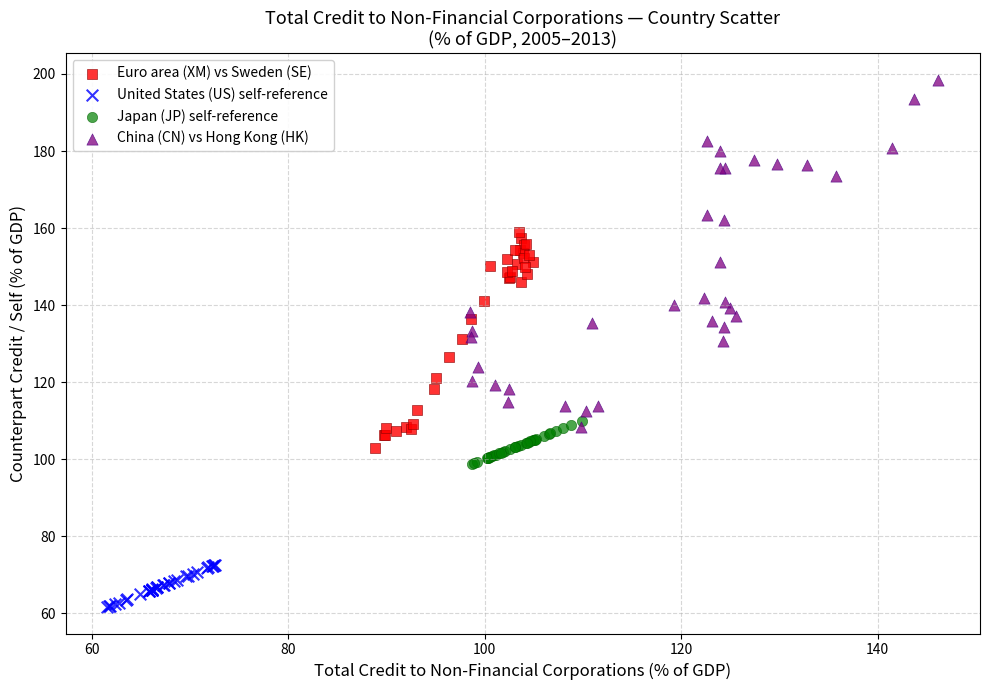

Which series reaches the minimum Y coordinate?

United States (US) self-reference